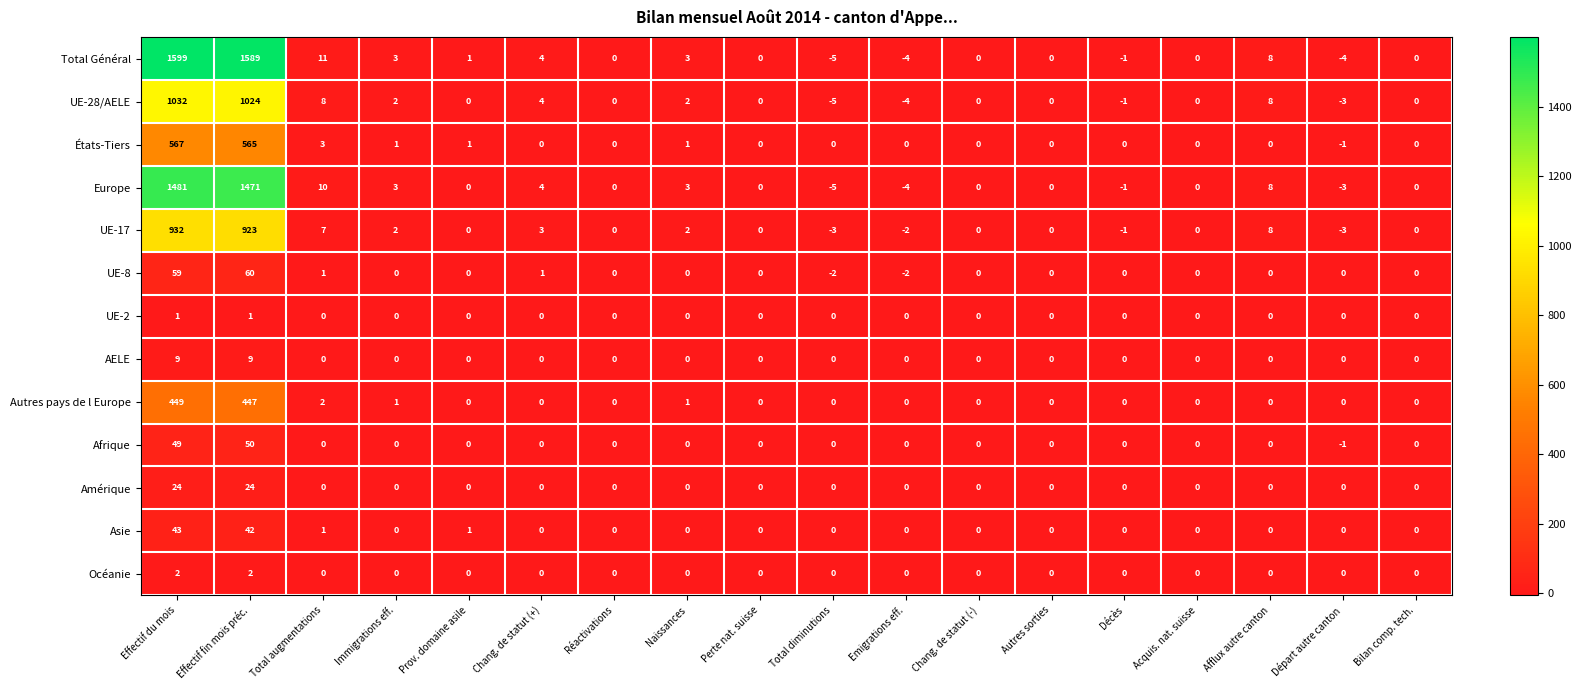

Between Prov. domaine asile and Emigrations eff., which series saw the biggest shift?

Total Général